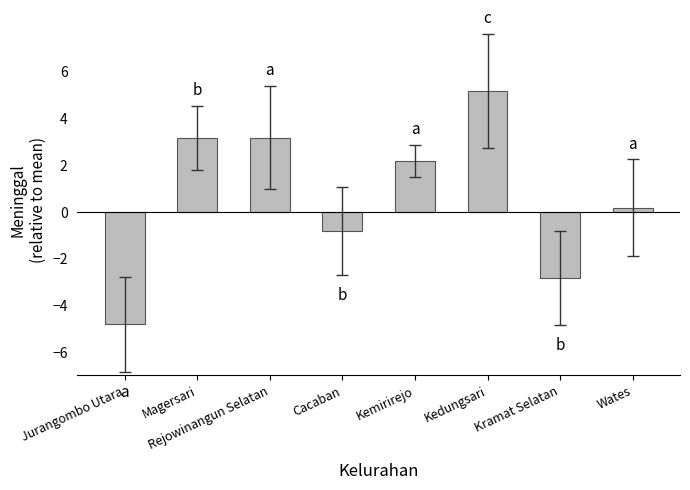

What is the difference between the maximum and second lowest values?

8.0